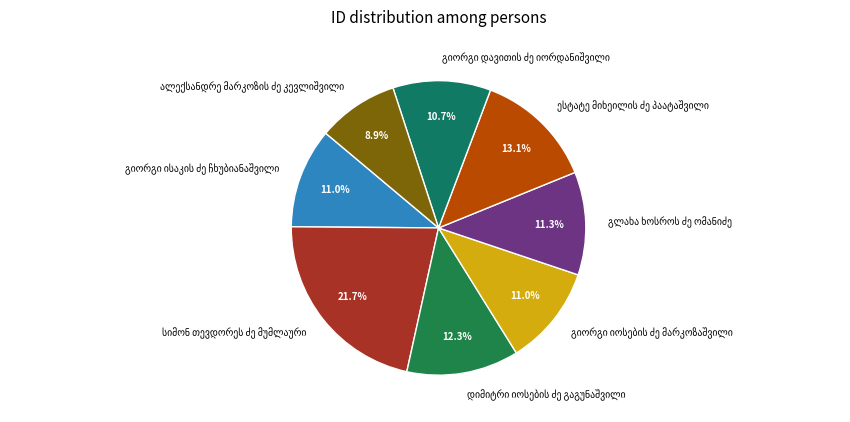

How many slices are in this pie chart?

8